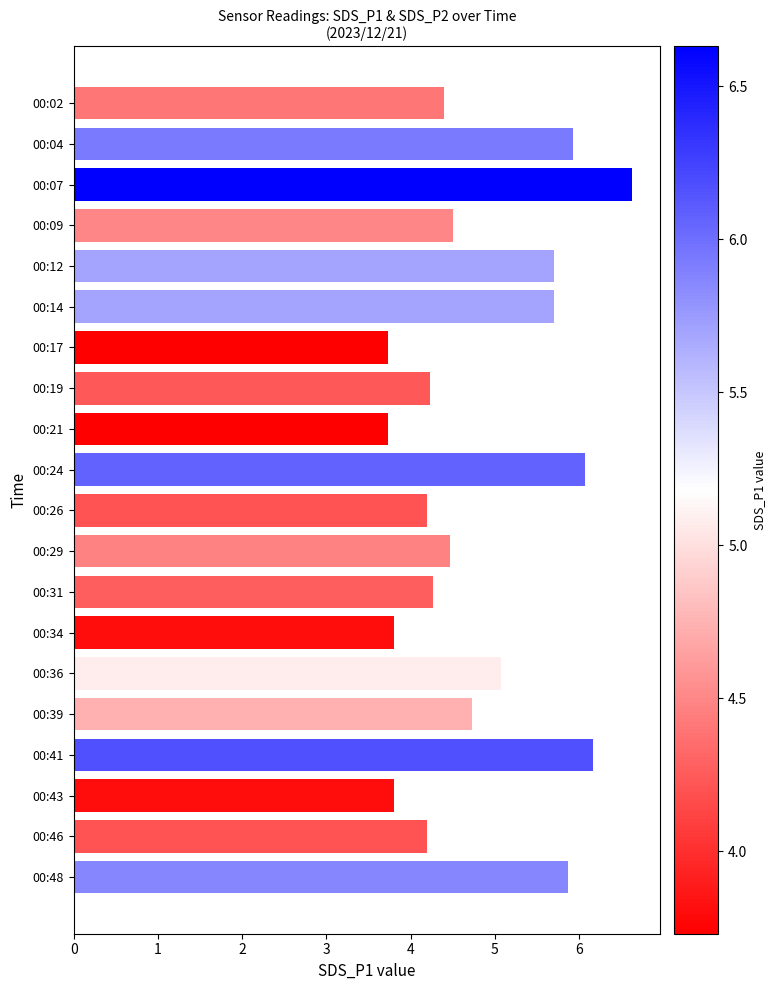

How many bars are there in total?

20